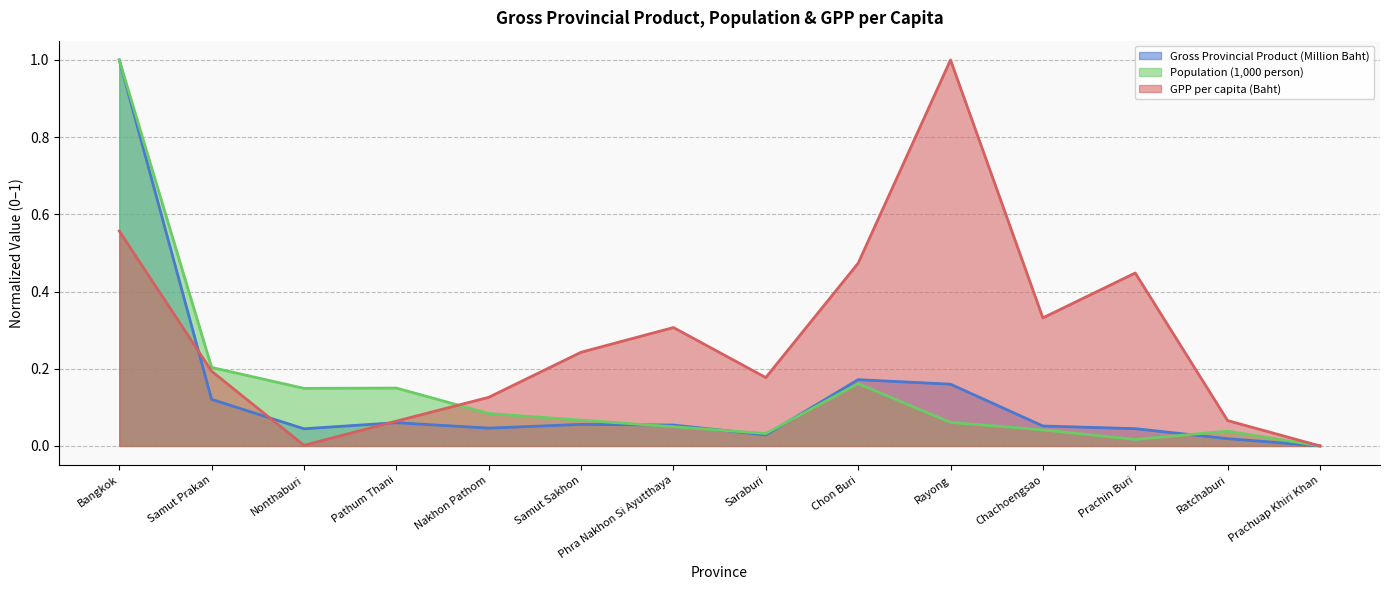

Does the chart display data point markers on the line(s)?

No